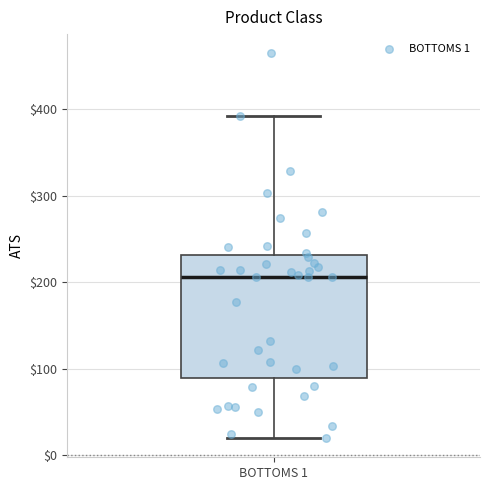

Transcribe this box plot: give where the median line is, the range the box spans, and where the two whiskers end, as read against the y-axis. The values are not printed on the chart, so give them approximately, as read against the axis.

median 210, box 90 to 230, whiskers 20 to 390